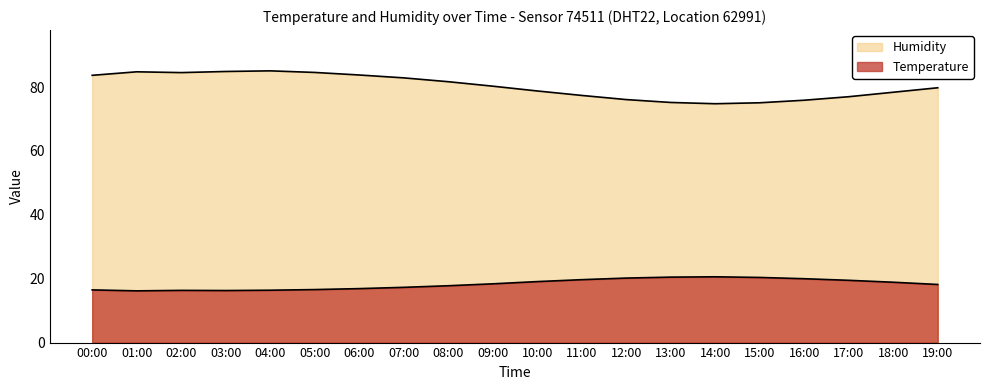

What is the total value across all series at 05:00?

101.2